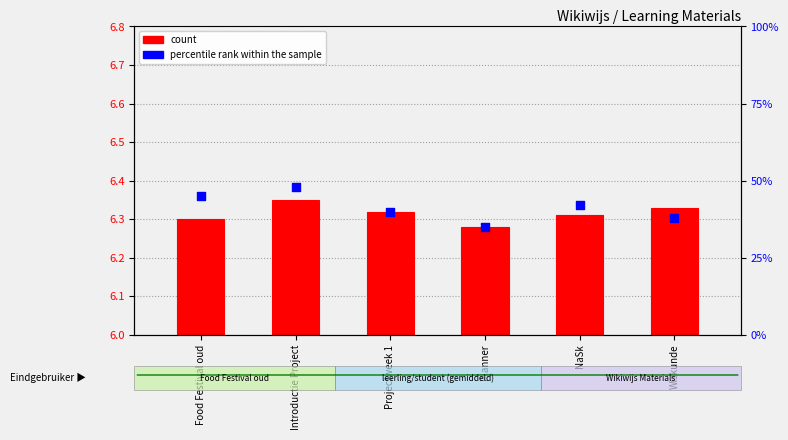

Between Introductie Project and Food Festival oud, which is larger?

Introductie Project